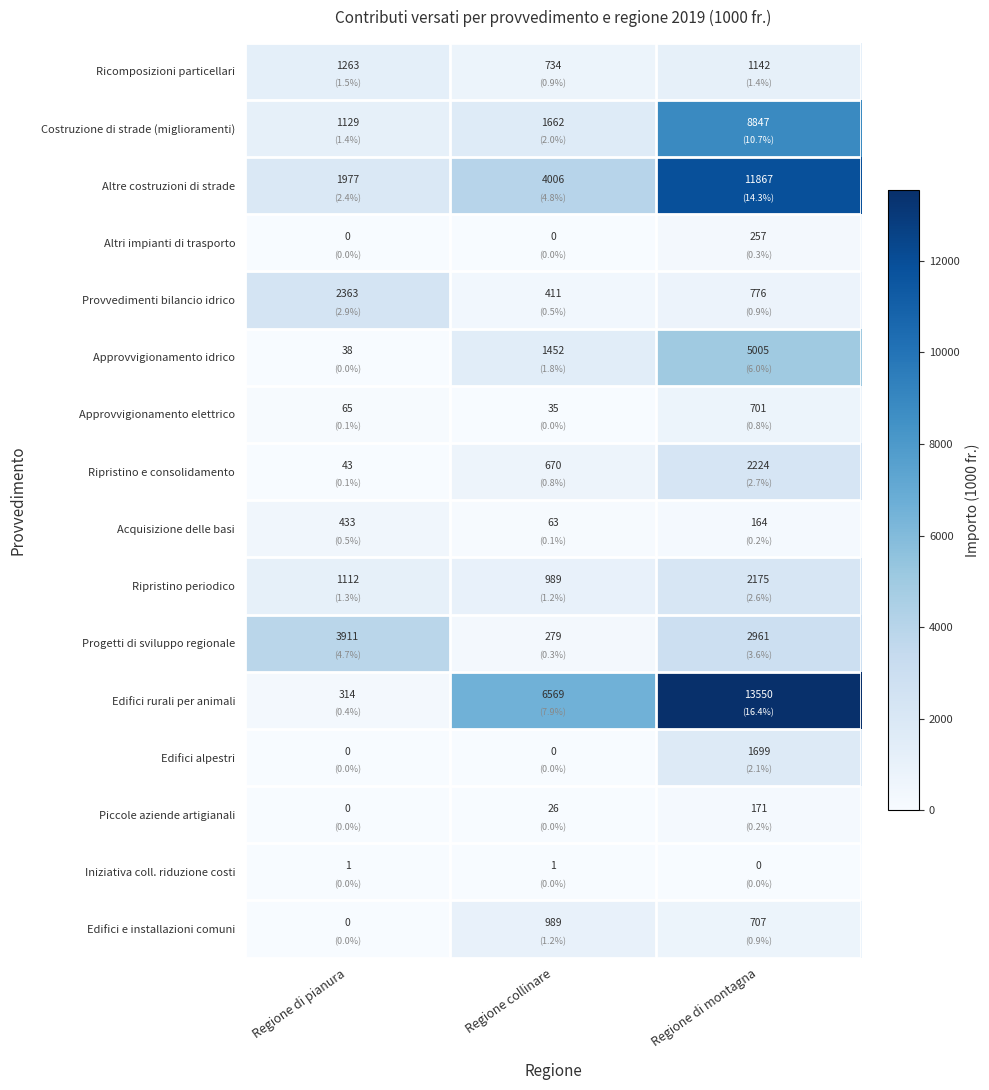

What is the difference between the Altre costruzioni di strade values at Regione collinare and Regione di montagna?

7861